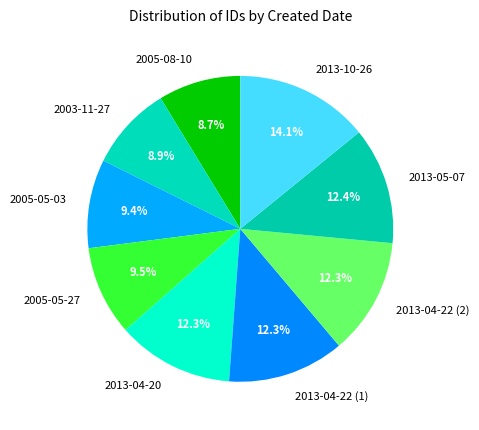

How much of the chart is everything except 2013-04-22 (2)?

87.7%